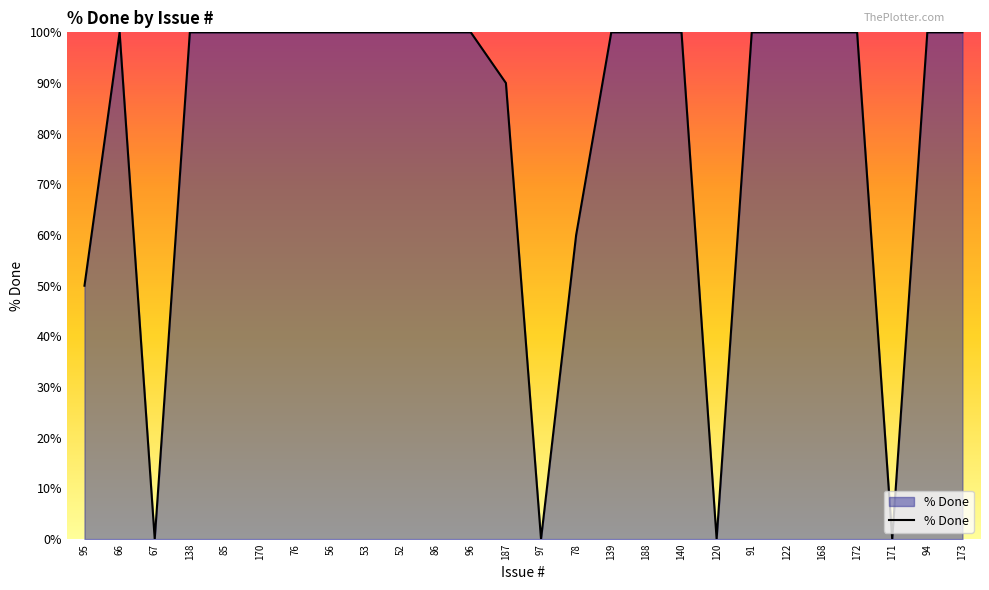

What is the maximum value shown in the chart?

100